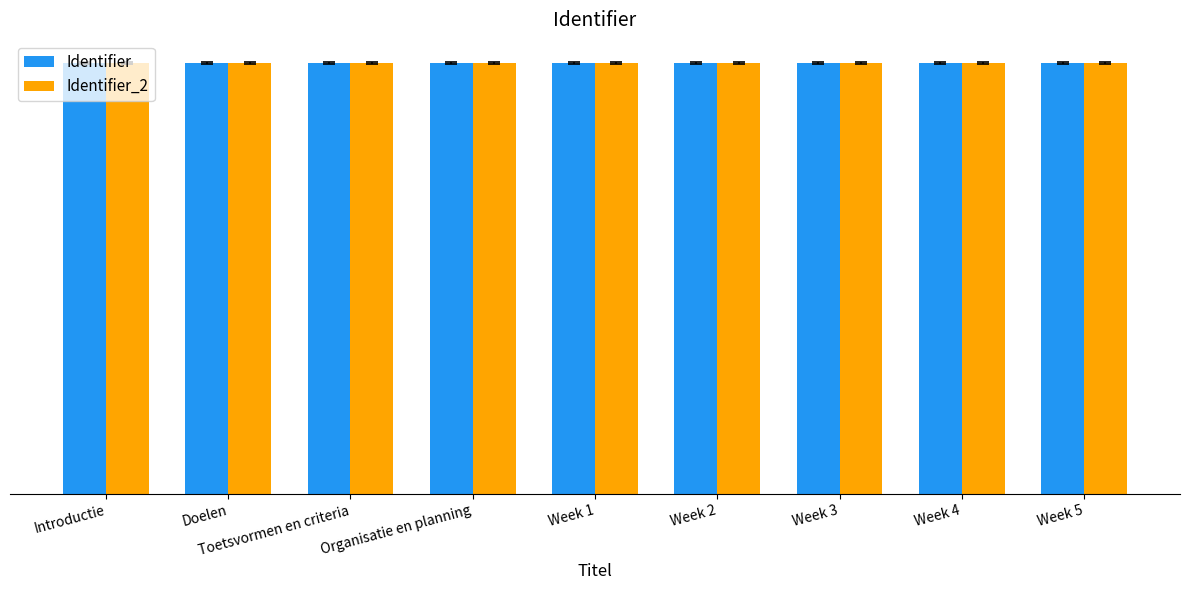

What is the value of the Identifier_2 bar at the 1st from the left?

2200817